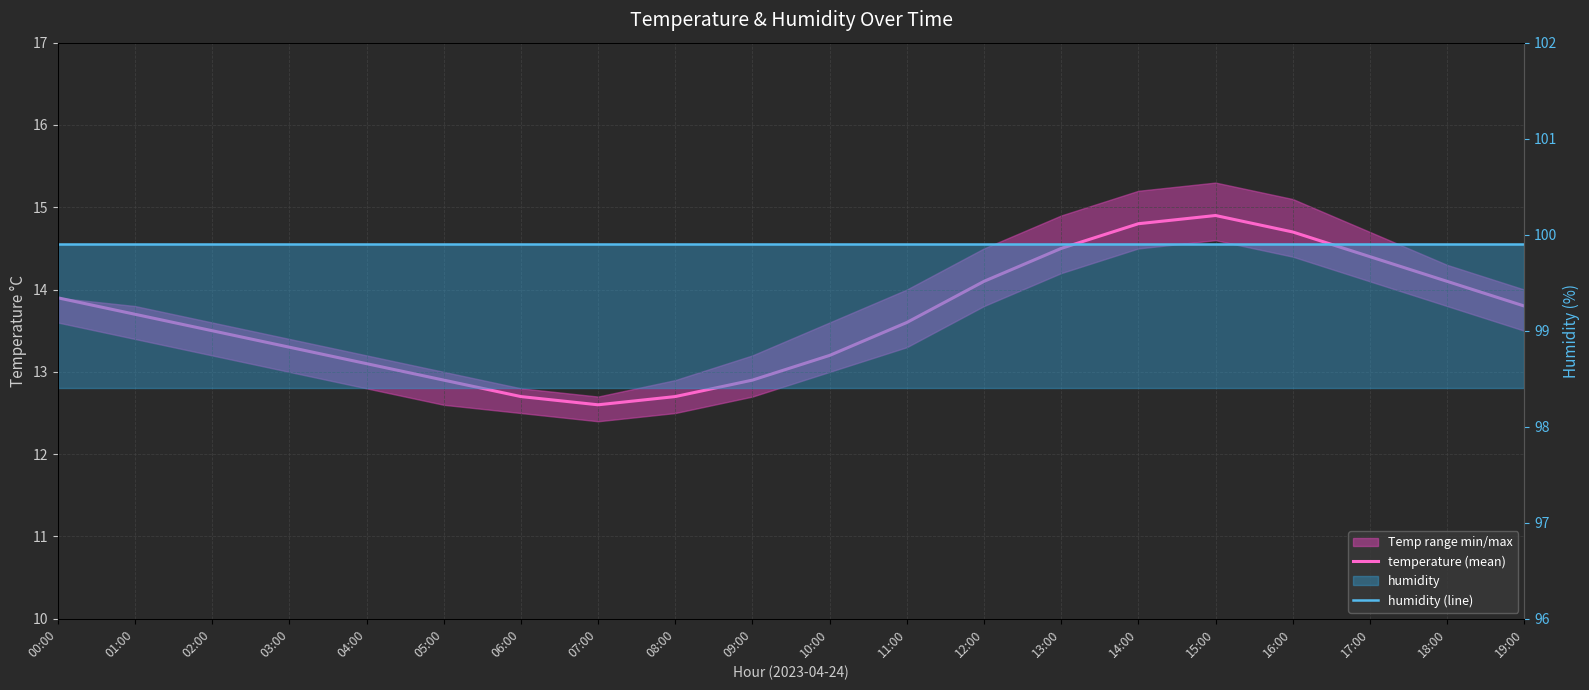

Reading left to right, transcribe all the data shown in this chart.

temperature (mean): 13.9	13.7	13.5	13.3	13.1	12.9	12.7	12.6	12.7	12.9	13.2	13.6	14.1	14.5	14.8	14.9	14.7	14.4	14.1	13.8
humidity (line): 99.9	99.9	99.9	99.9	99.9	99.9	99.9	99.9	99.9	99.9	99.9	99.9	99.9	99.9	99.9	99.9	99.9	99.9	99.9	99.9